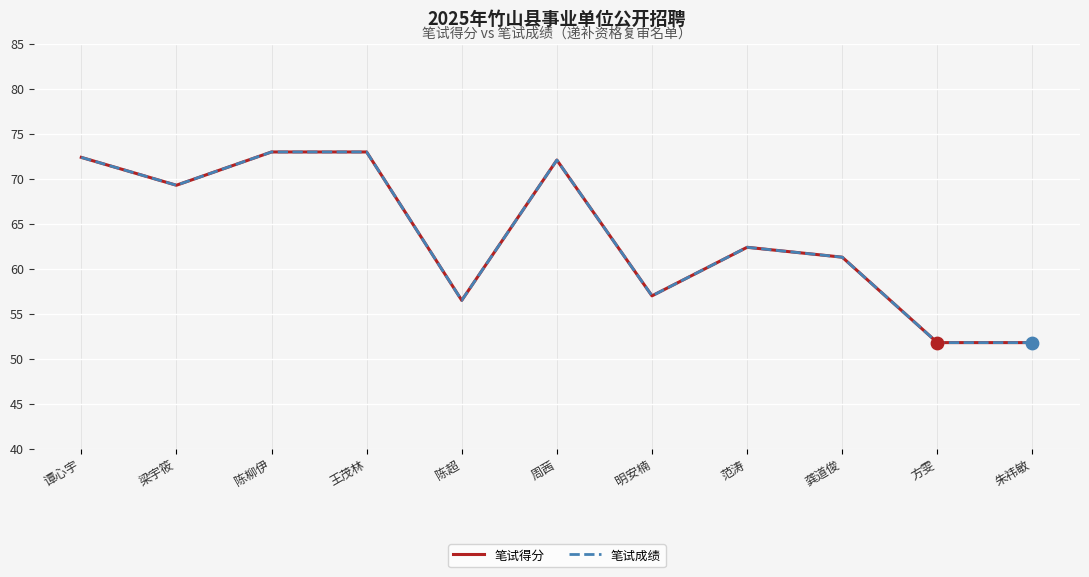

Is the value of 笔试成绩 at 王茂林 greater than the value of 笔试得分 at 范涛?

Yes